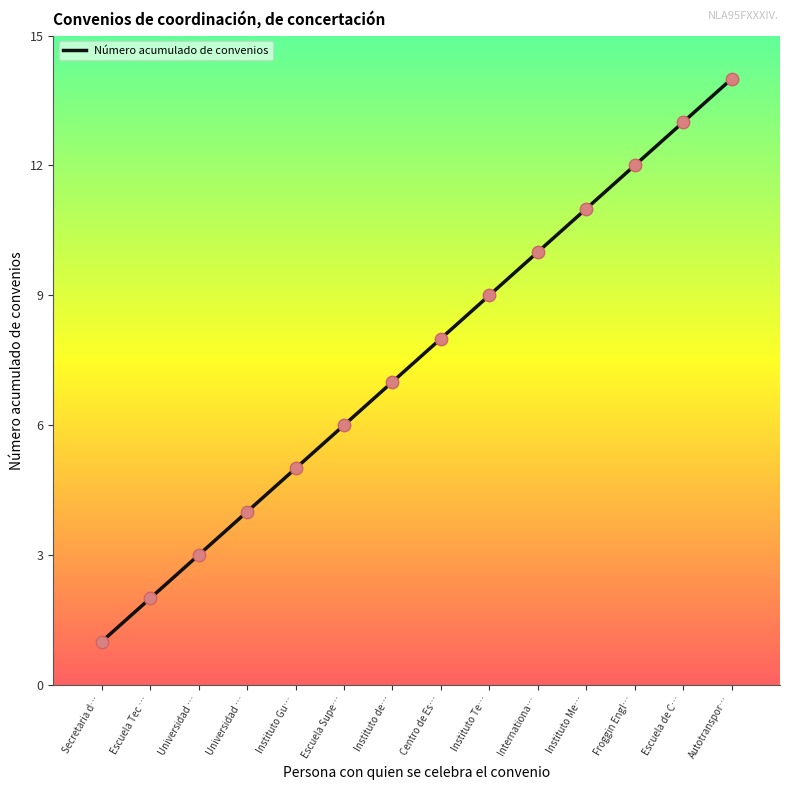

Between Centro de Es… and Escuela Tec …, which is larger?

Centro de Es…